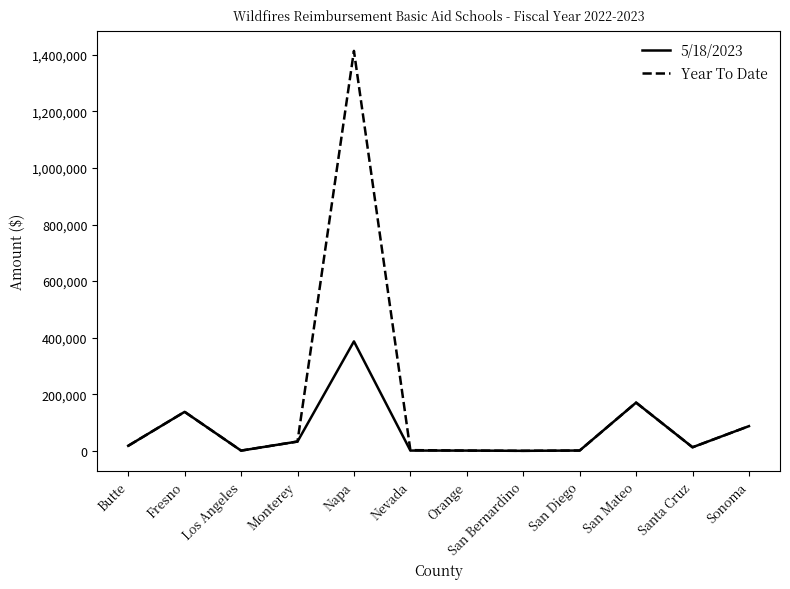

List the series in order of their peak value, lowest first.

5/18/2023, Year To Date